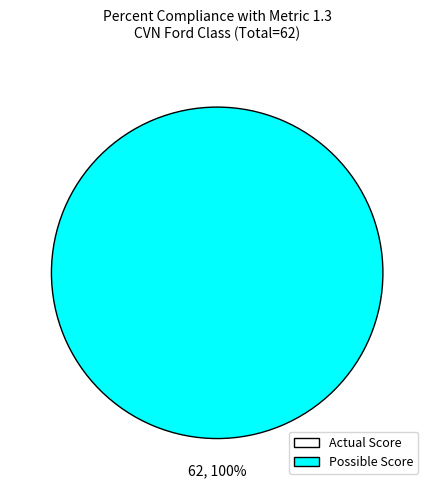

Count the number of slices in the pie.

2